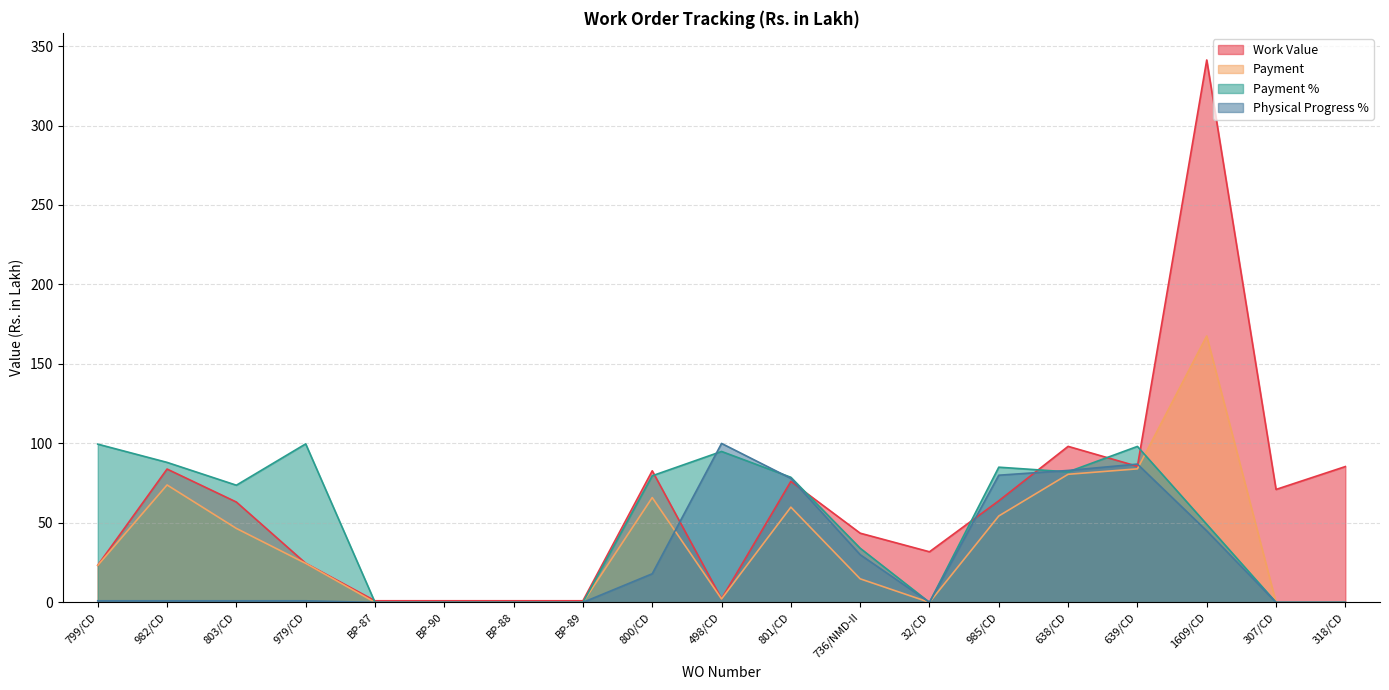

Where does the Physical Progress % series first go above 1?

800/CD